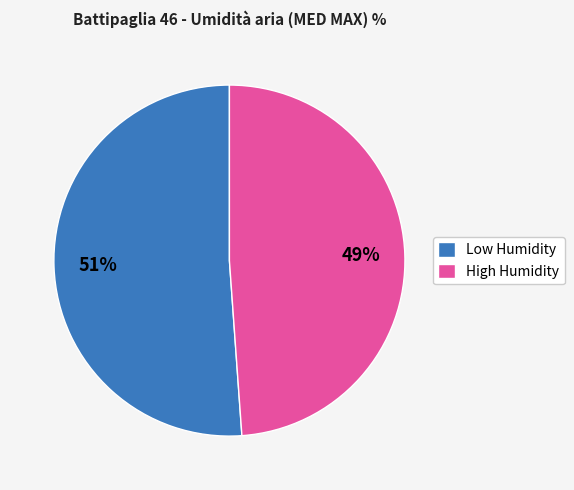

Is the sum of High Humidity and Low Humidity greater than half?

Yes